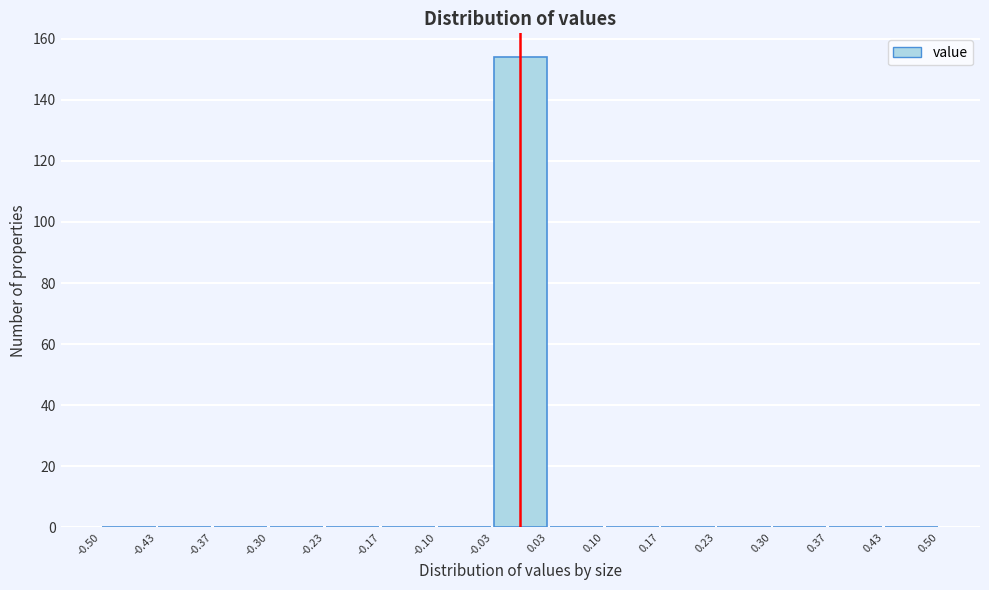

Reading left to right, transcribe this chart: for each bar, give the range it covers on the x-axis and its height. The values are not printed on the chart, so give them approximately, as read against the axis.

-0.50 to -0.43: 0
-0.43 to -0.37: 0
-0.37 to -0.30: 0
-0.30 to -0.23: 0
-0.23 to -0.17: 0
-0.17 to -0.10: 0
-0.10 to -0.03: 0
-0.03 to 0.03: 154
0.03 to 0.10: 0
0.10 to 0.17: 0
0.17 to 0.23: 0
0.23 to 0.30: 0
0.30 to 0.37: 0
0.37 to 0.43: 0
0.43 to 0.50: 0